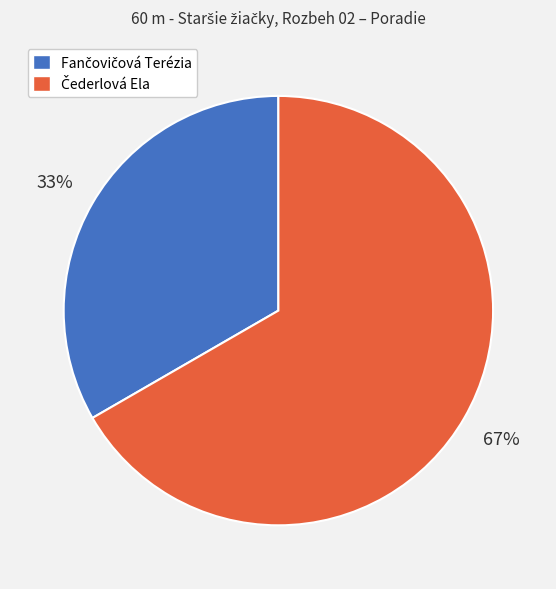

To the nearest percent, what is the average slice percentage?

50%